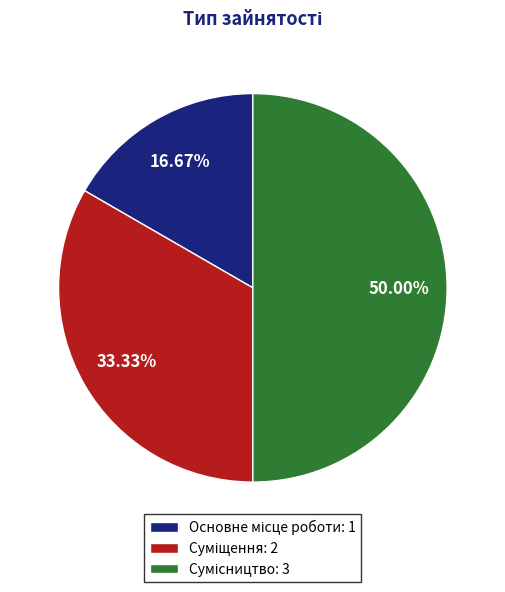

To the nearest percent, what is the combined percentage of Сумісництво and Суміщення?

83%